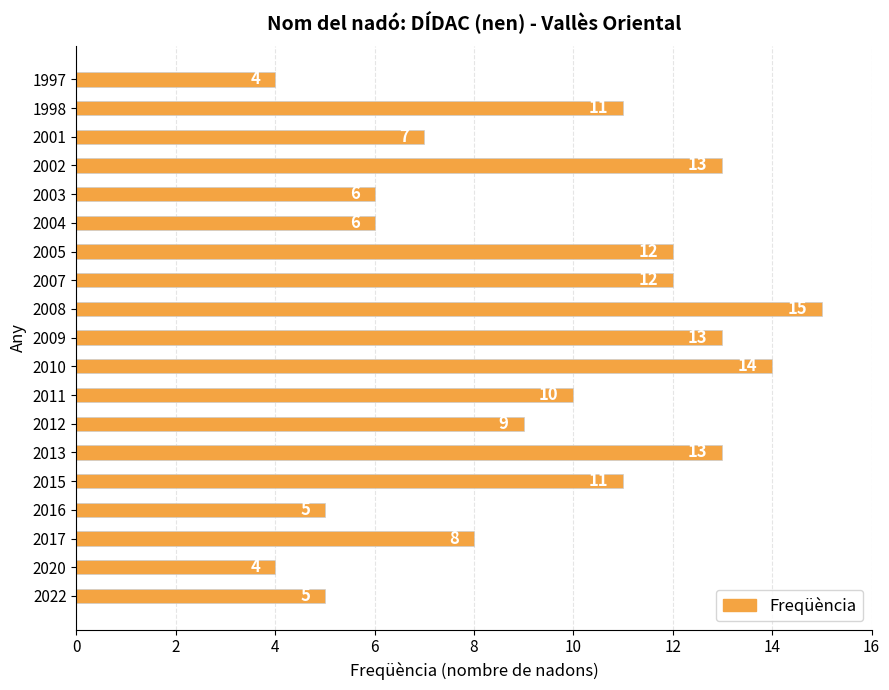

Which category has the highest value across all series?

2008